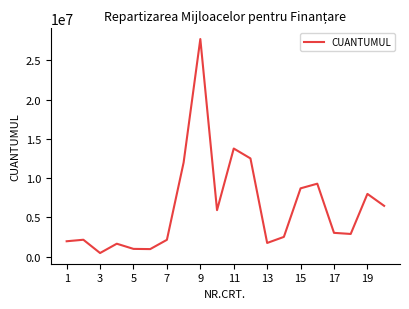

What is the maximum value shown in the chart?

27711852